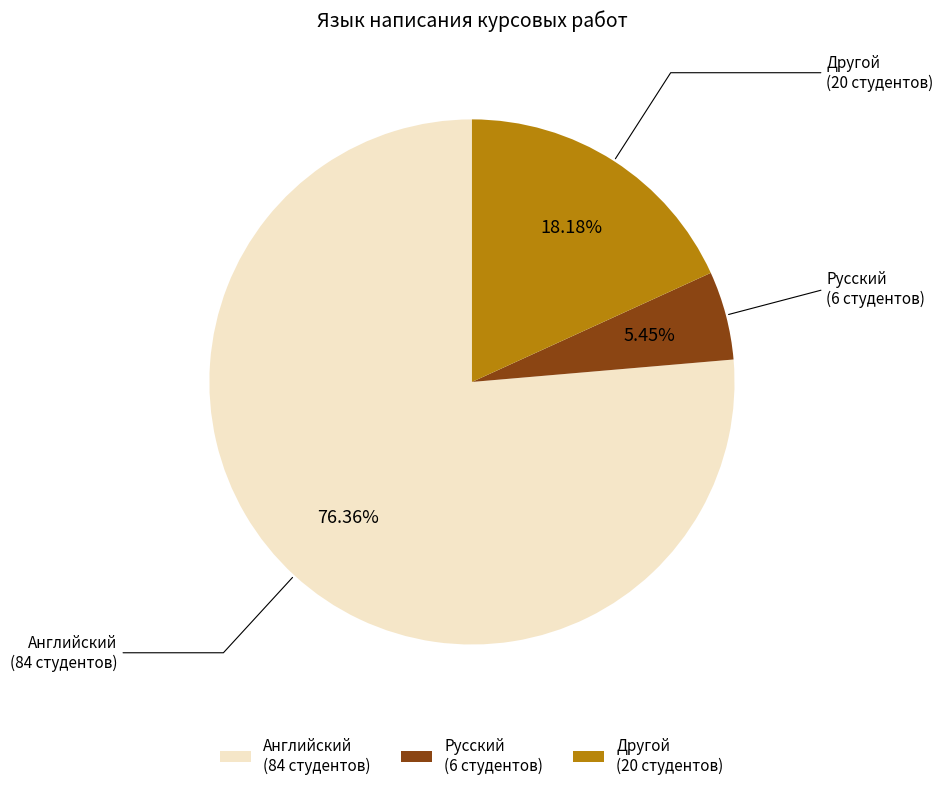

The Русский slice represents 1% of the pie. True or false?

False